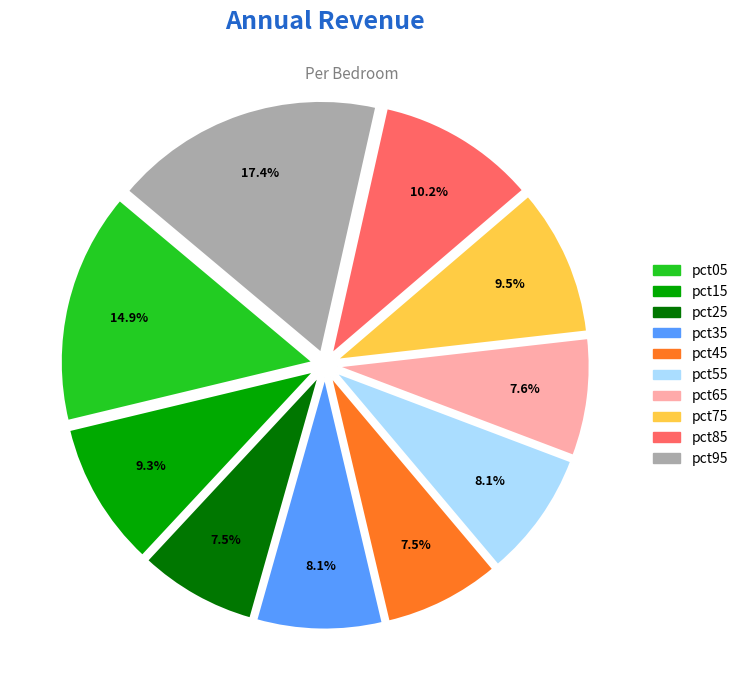

What percentage do pct75 and pct55 together represent?

17.6%